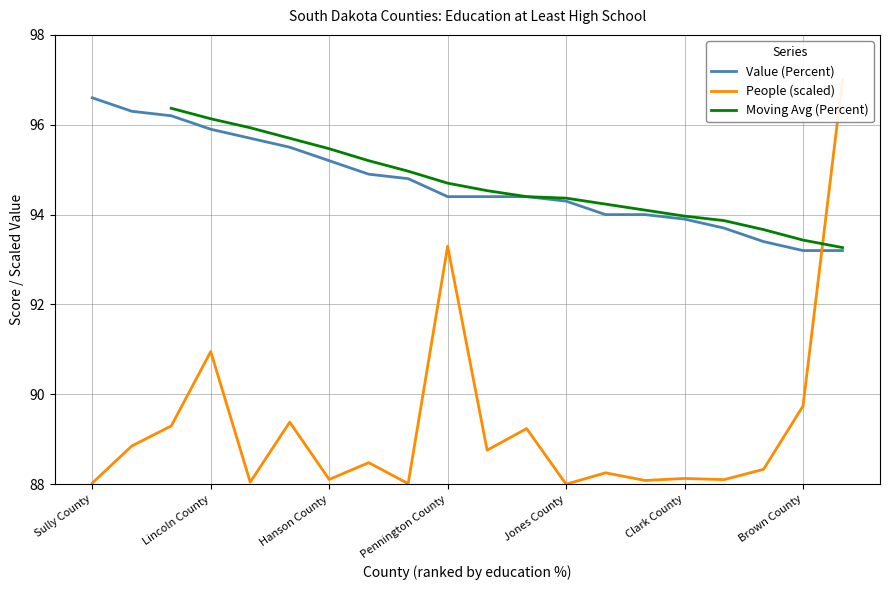

At which category is the sum across all series the highest?

Minnehaha County